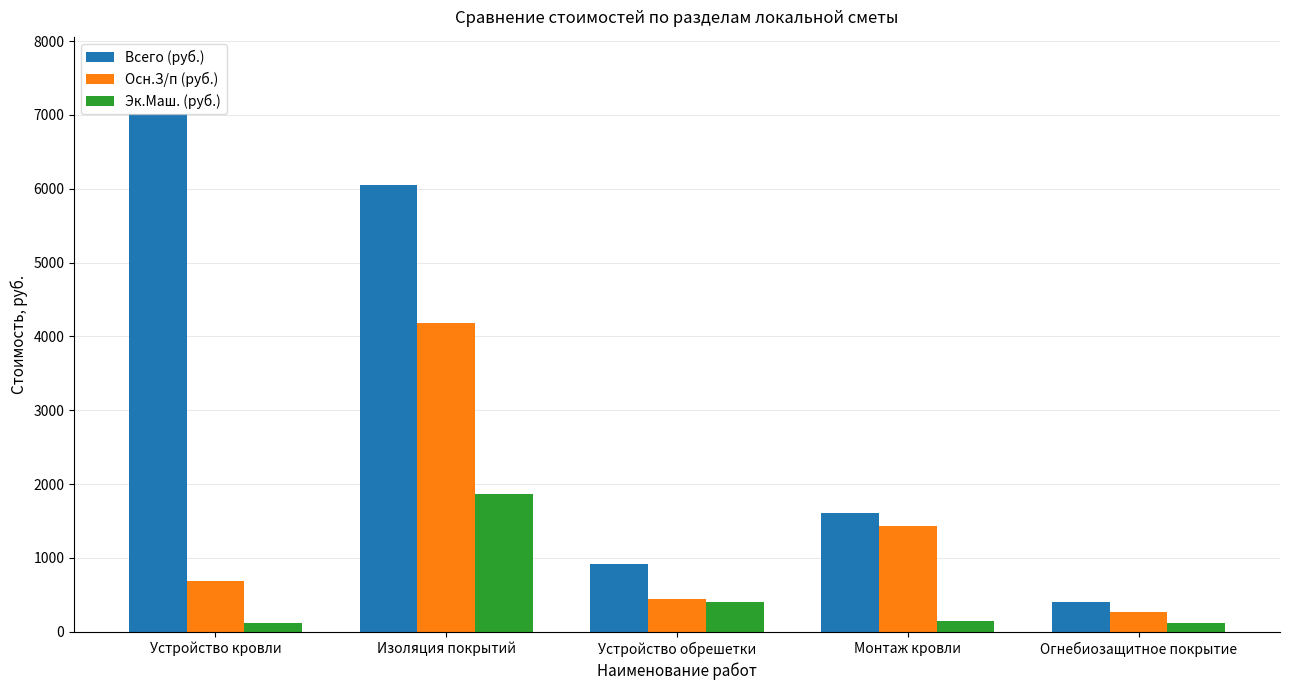

What is the label of the 3rd bar from the left?

Устройство обрешетки